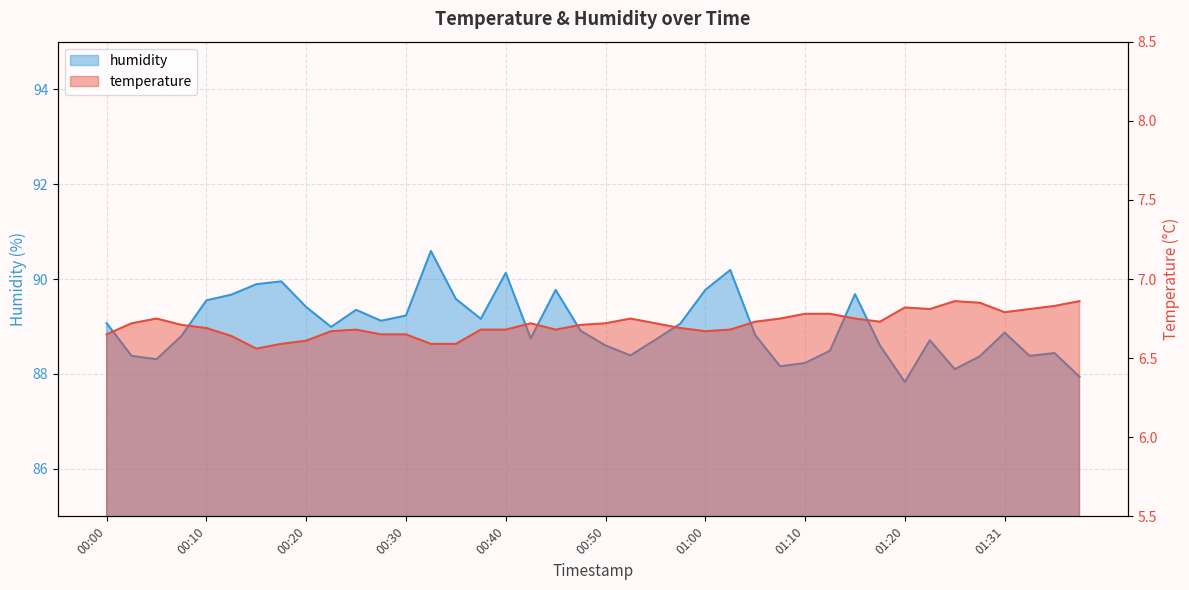

At which category does humidity reach its first local valley?

00:05